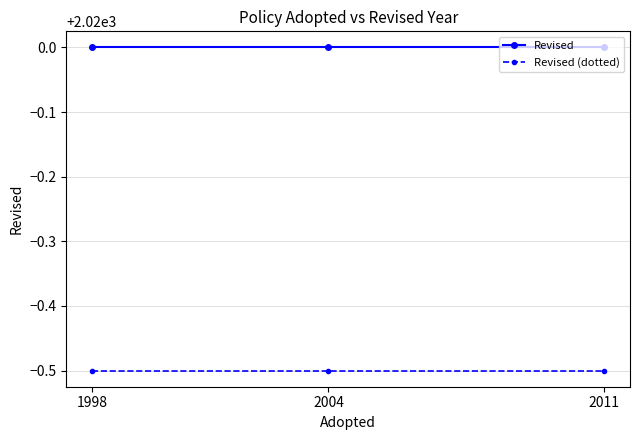

What is the value of the Revised point at the 2nd from the left?

2020.0